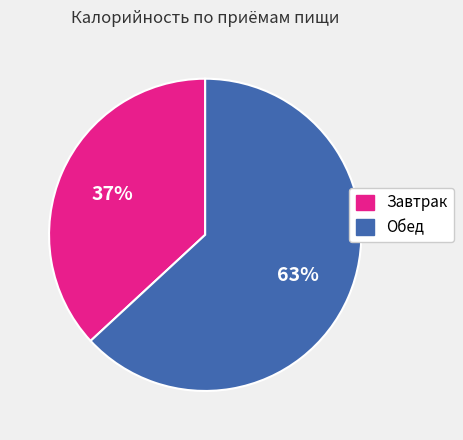

Does any single category account for the majority?

Yes